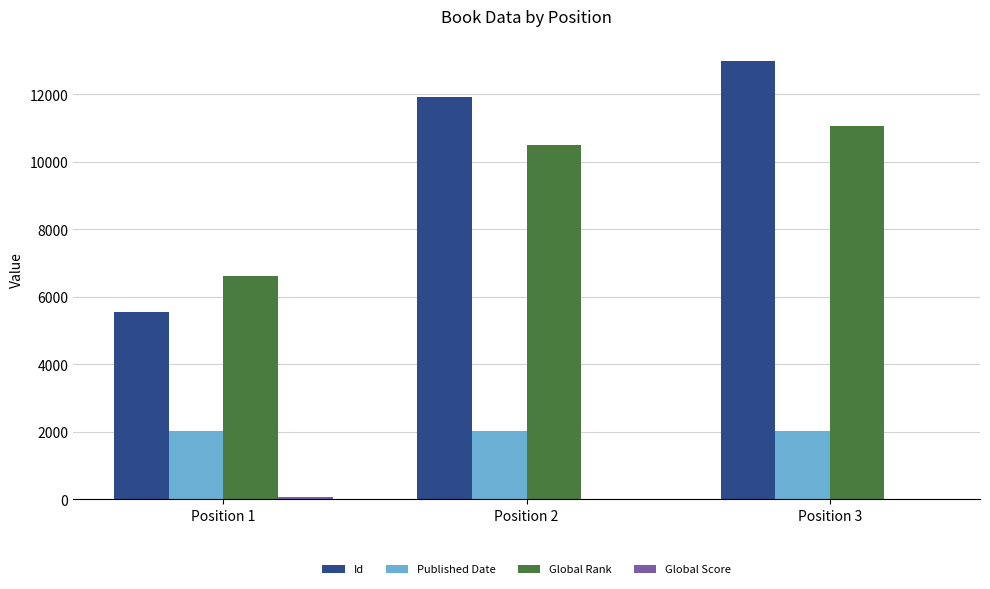

How many series are shown in this chart?

4